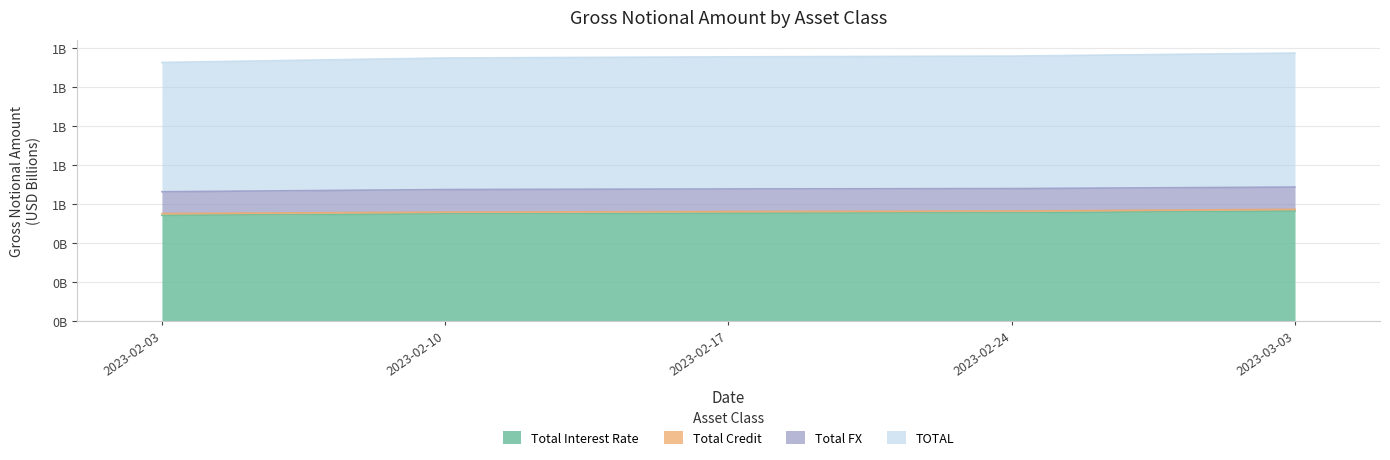

True or false: Total Interest Rate and TOTAL intersect in this chart.

False